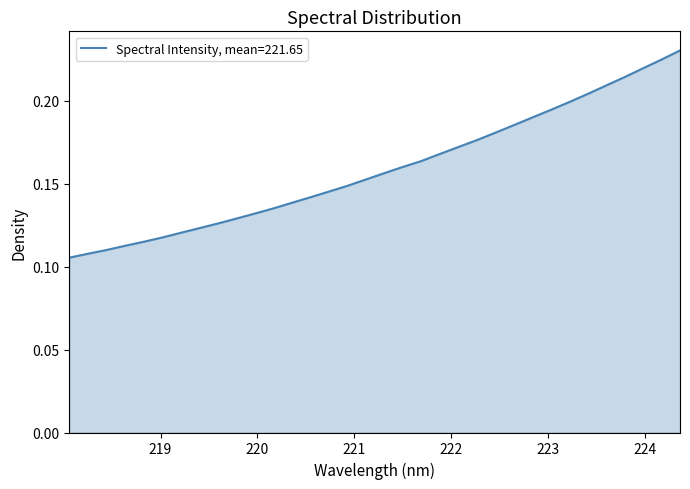

Is this an area chart (filled region under the line)?

Yes